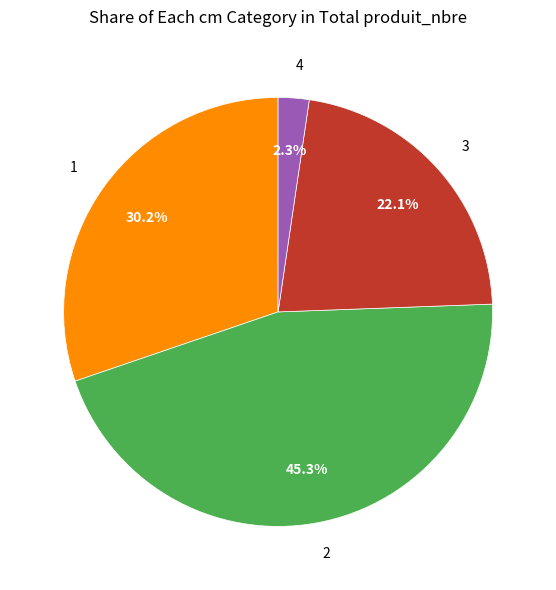

How many slices are in this pie chart?

4